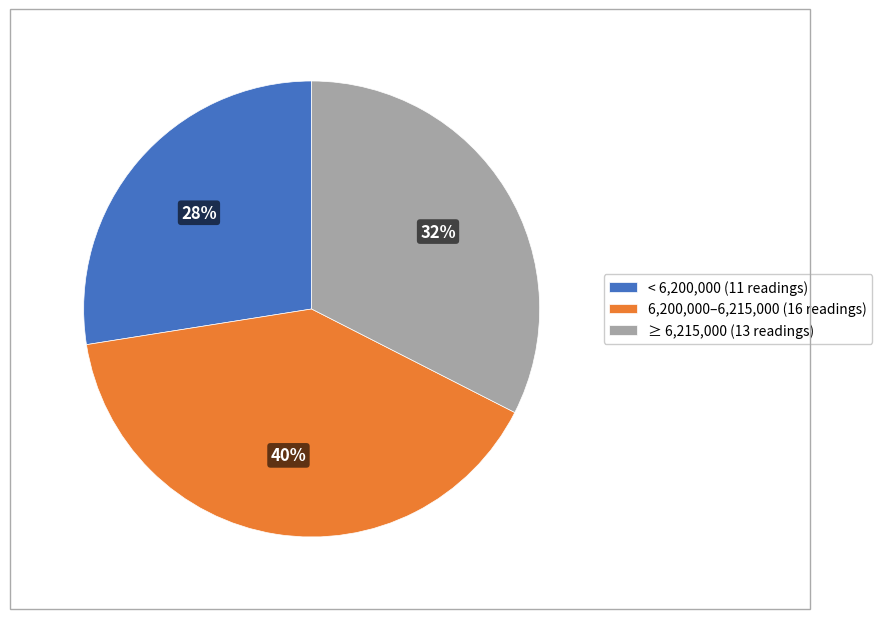

Combined, do ≥ 6,215,000 (13 readings) and 6,200,000–6,215,000 (16 readings) account for over 50%?

Yes